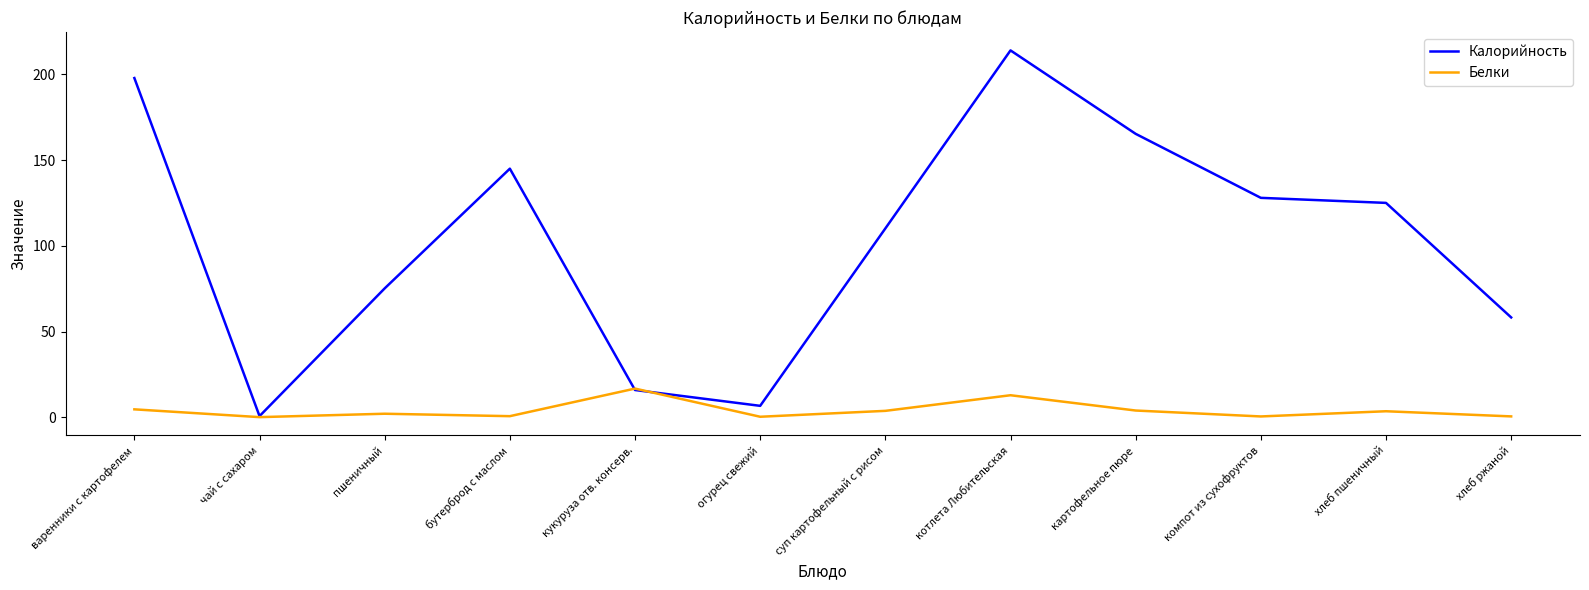

What is the minimum value shown in the chart?

0.2